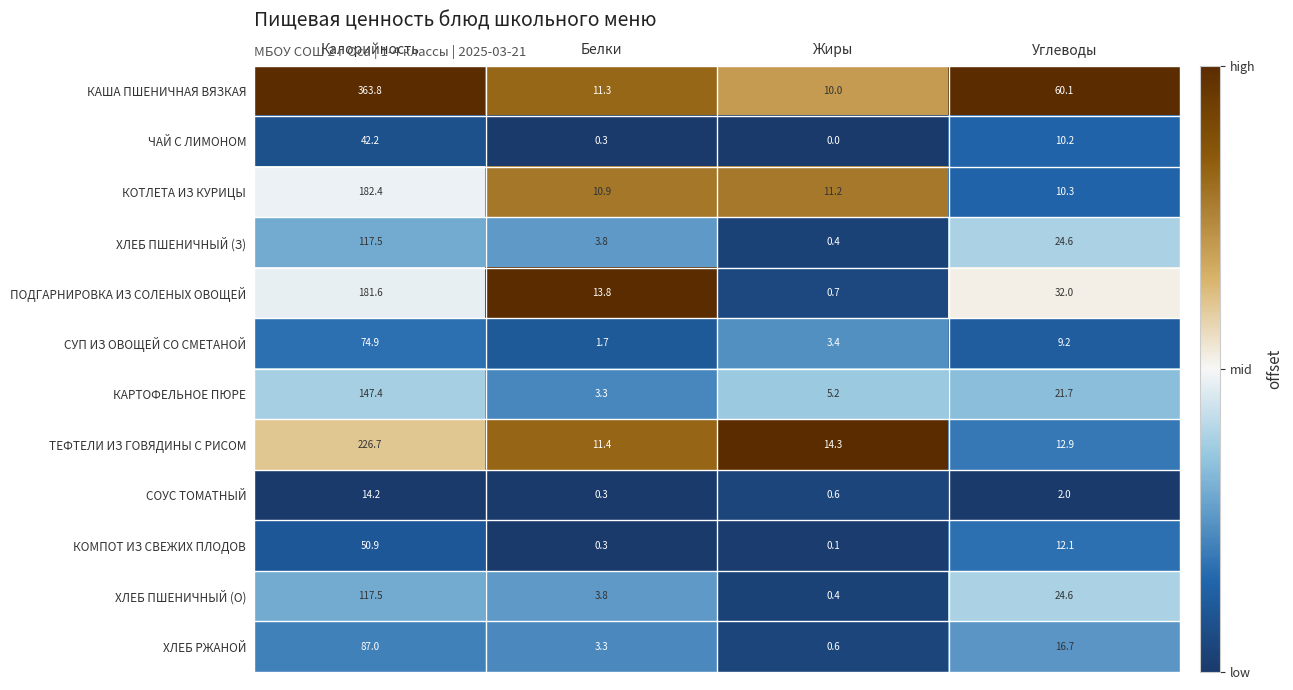

Is it true that ПОДГАРНИРОВКА ИЗ СОЛЕНЫХ ОВОЩЕЙ equals 32.0 at Углеводы?

True